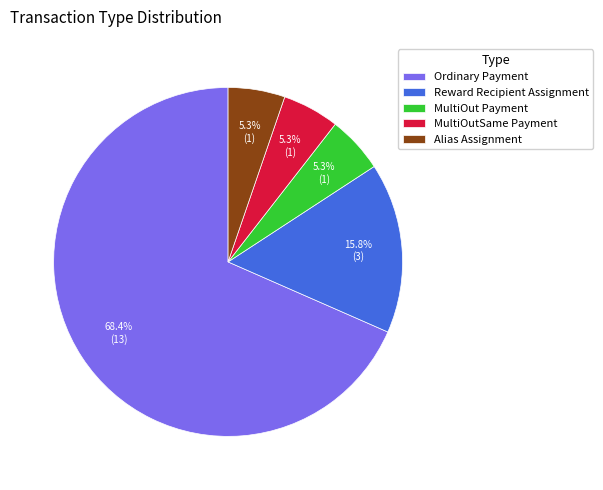

To the nearest percent, what portion does Reward Recipient Assignment represent?

16%